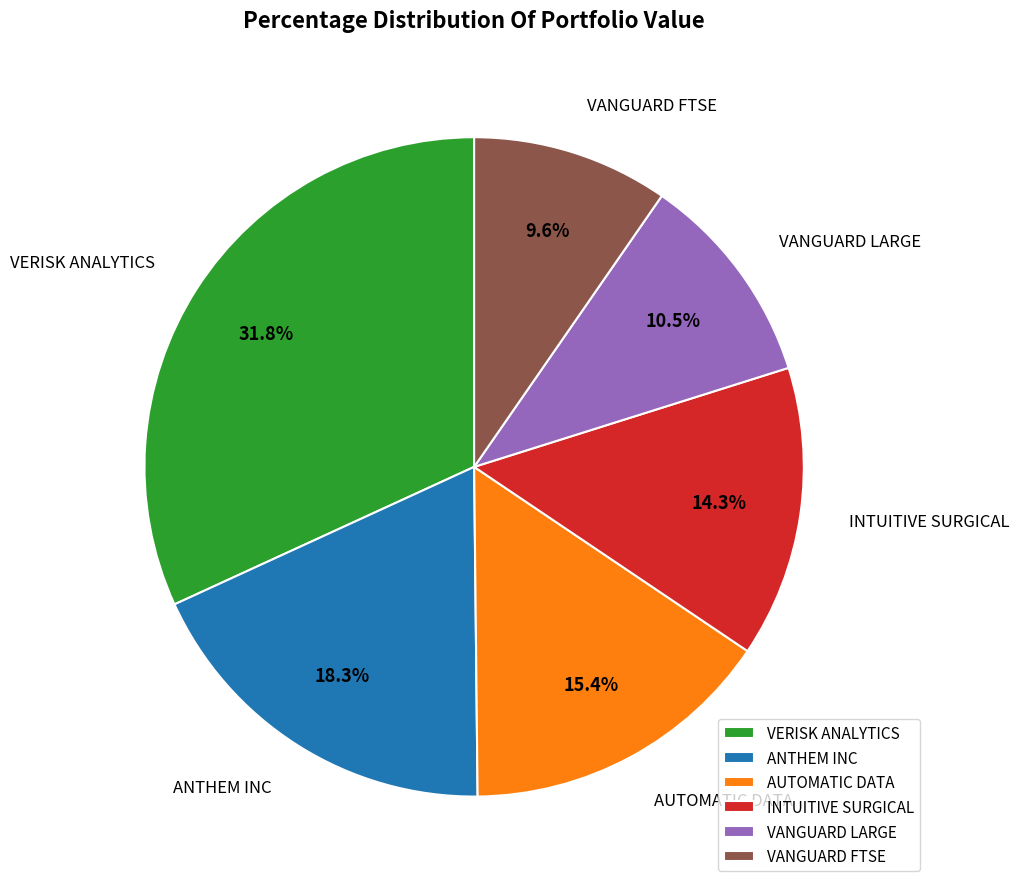

What is the largest slice in the pie chart?

VERISK ANALYTICS